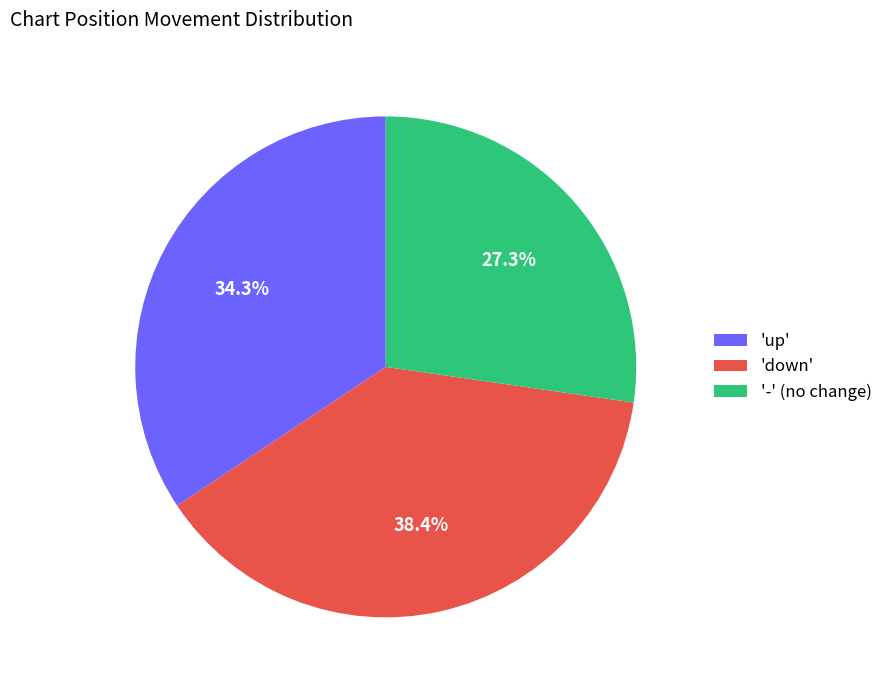

Rank the categories by value from lowest to highest.

'-' (no change), 'up', 'down'